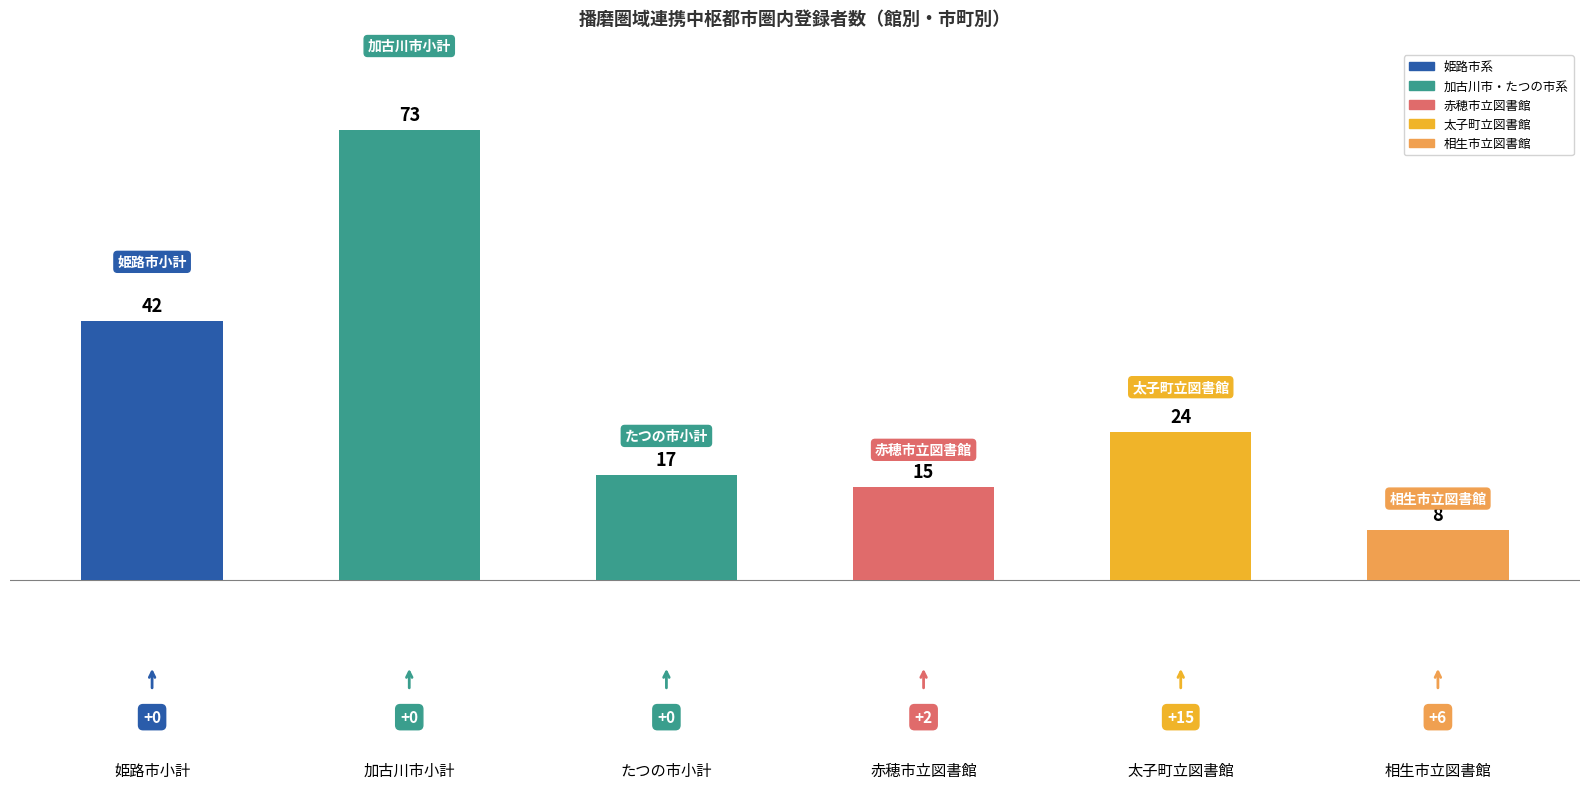

What is the difference between the values at 加古川市小計 and 太子町立図書館?

49